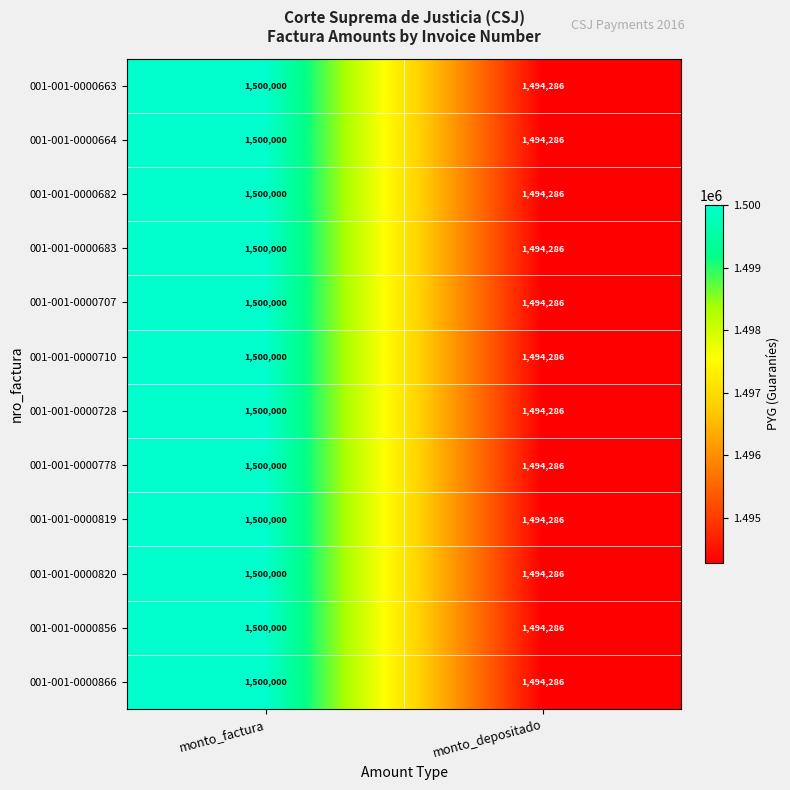

Count the number of categories in the chart.

2